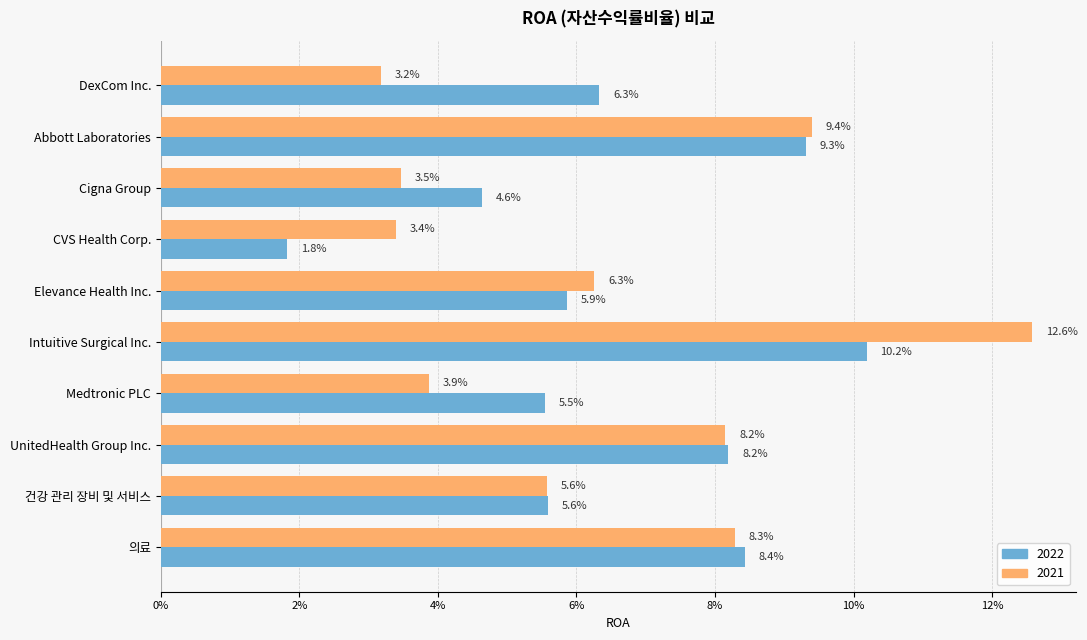

What is the maximum value for 2022?

0.1